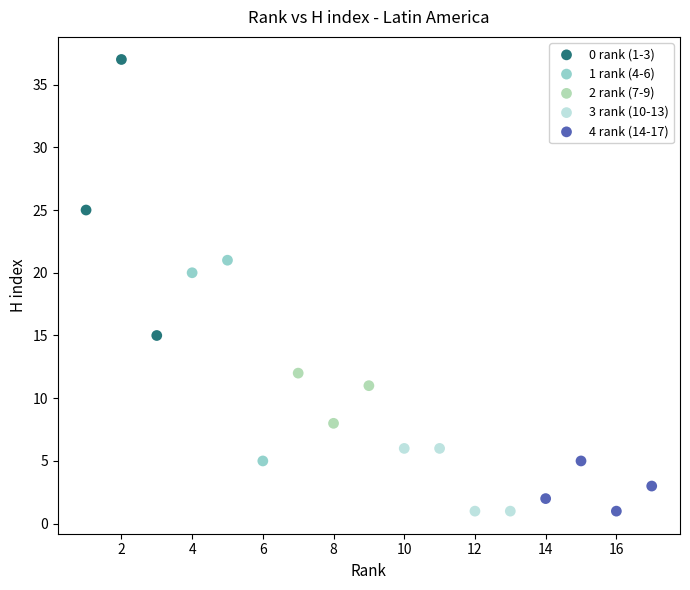

Which series has the largest Y range (max minus min)?

0 rank (1-3)